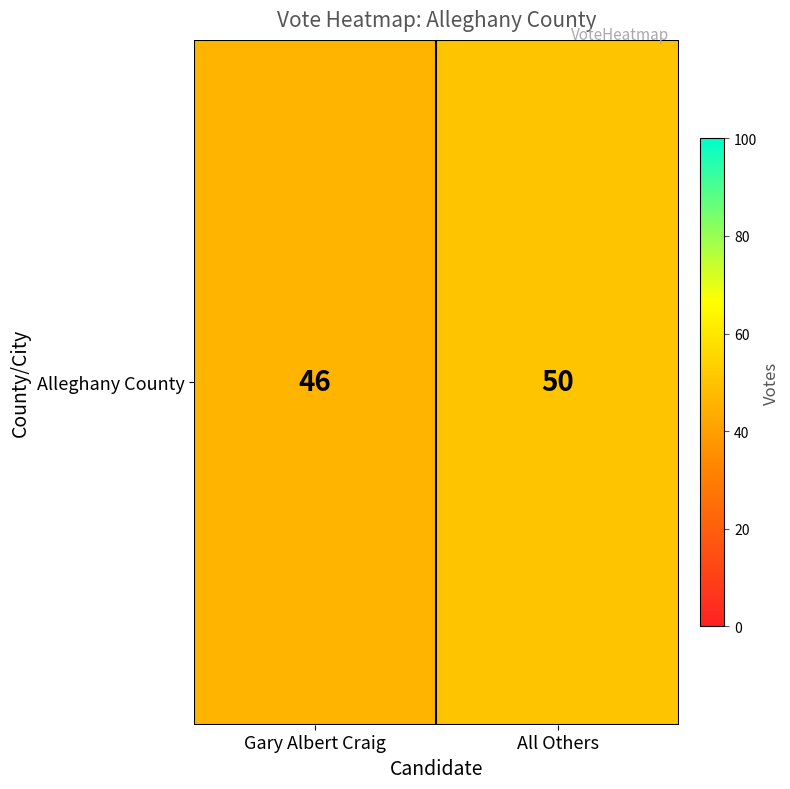

List the labels in order of value, smallest first.

Gary Albert Craig, All Others